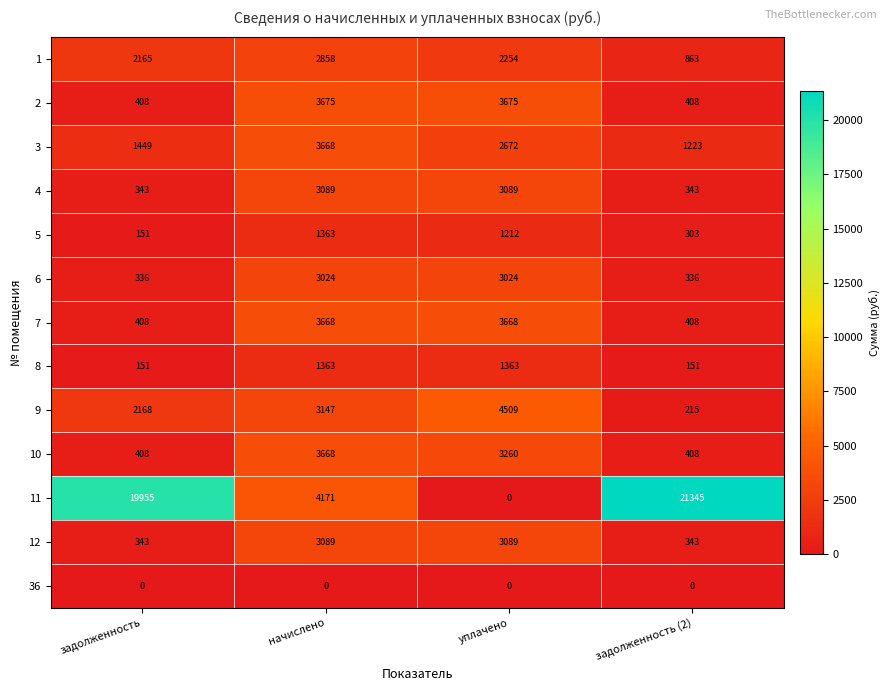

What is the lowest value of the 5 series?

151